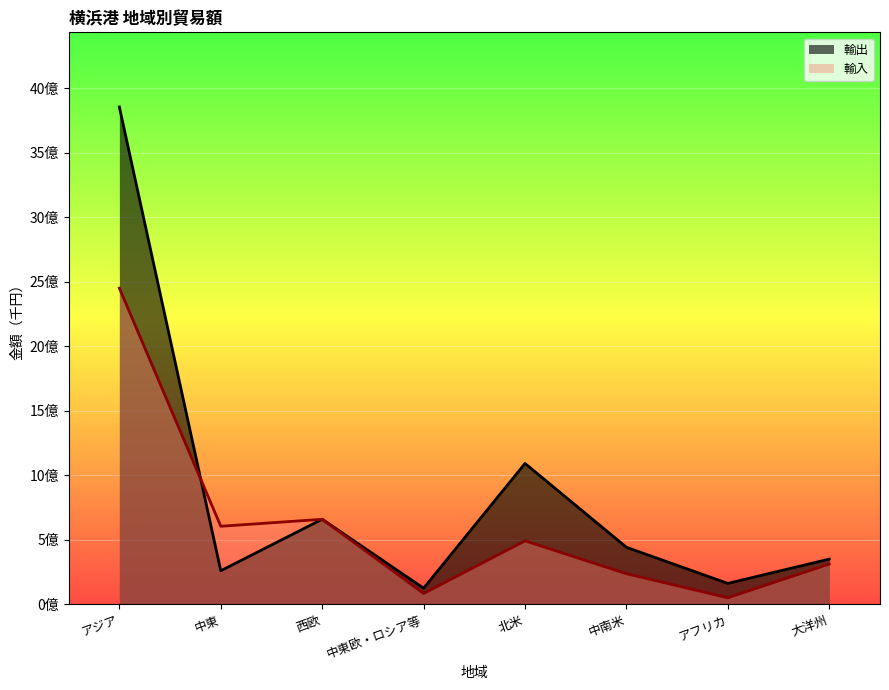

Which series ends up on top after the final intersection of 輸入 and 輸出?

輸出